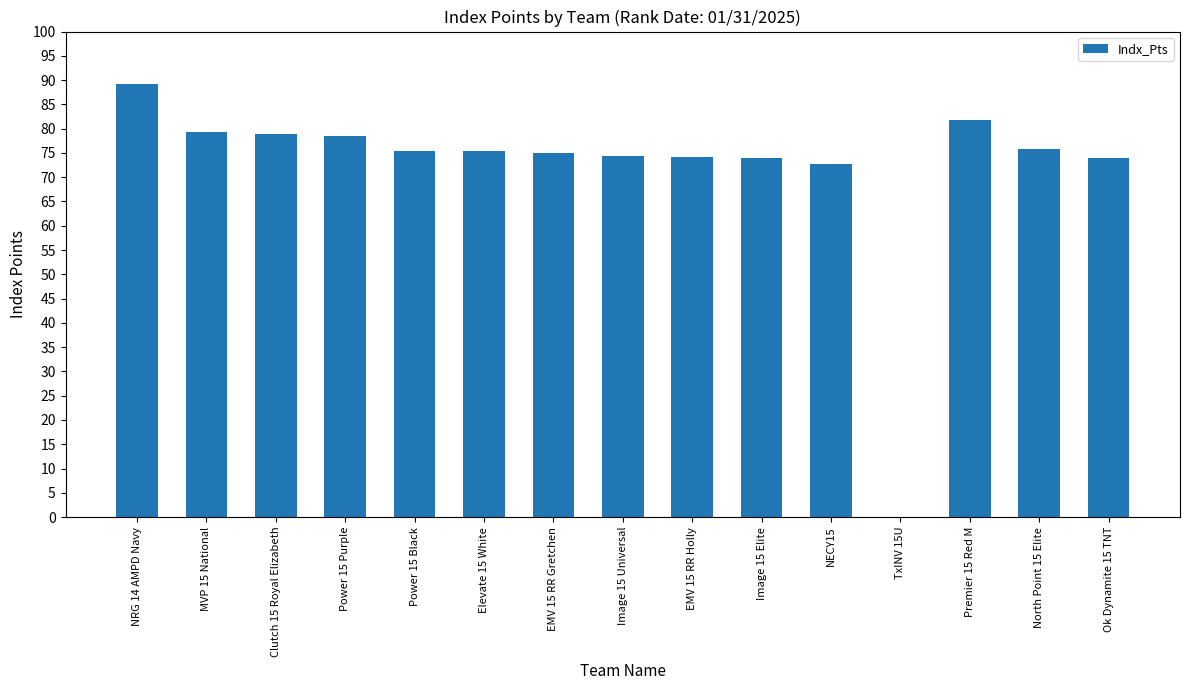

The chart shows a value of 78.6 at Power 15 Purple. True or false?

True